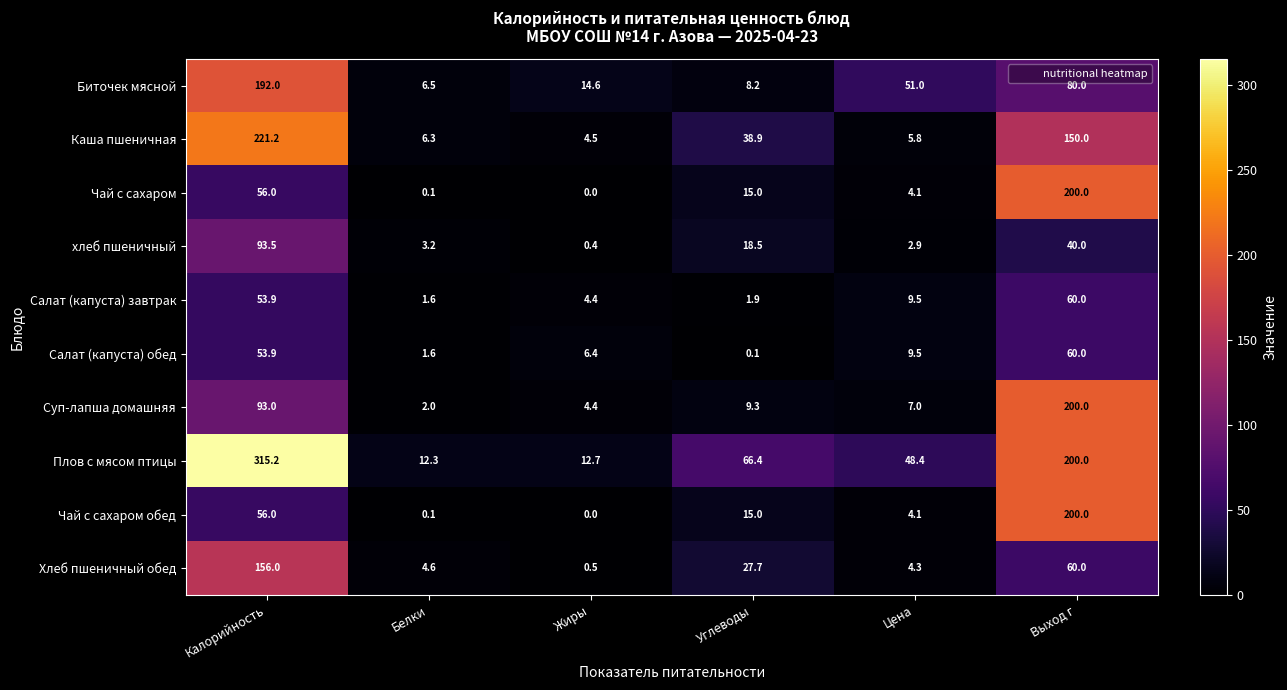

What is the sum of all Суп-лапша домашняя values?

315.7